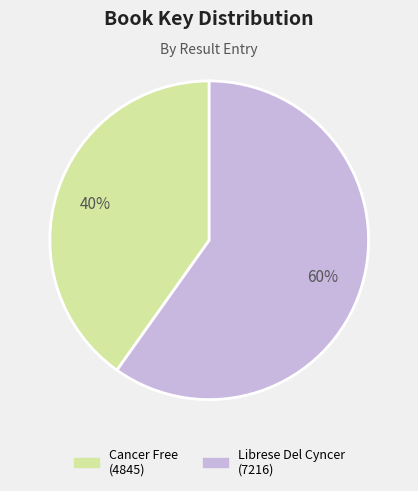

To the nearest percent, what is the average slice percentage?

50%